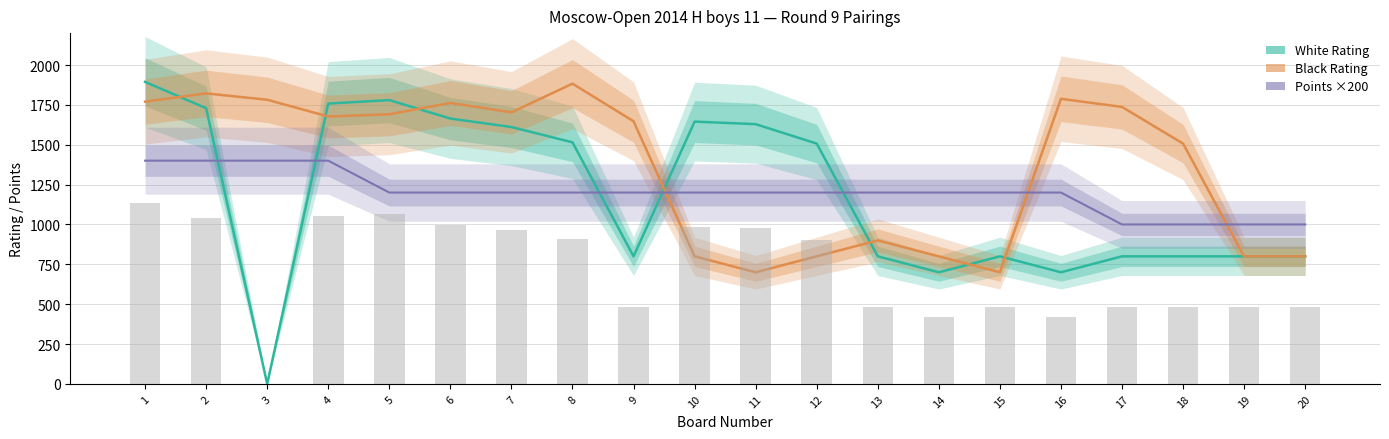

What is the spread (max minus min) of values at 4?

358